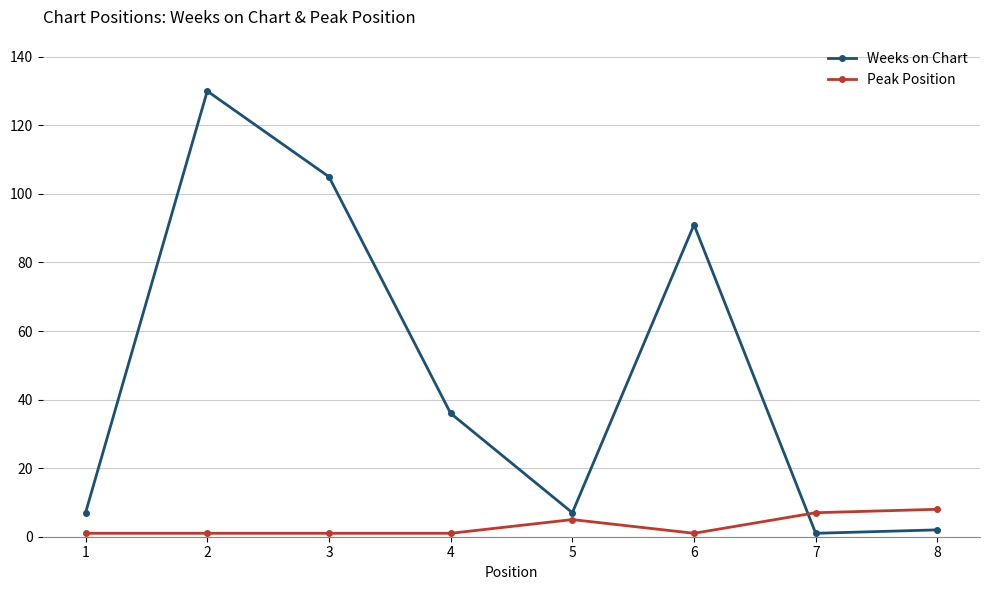

In Weeks on Chart, how many points are higher than both neighbors (excluding endpoints)?

2